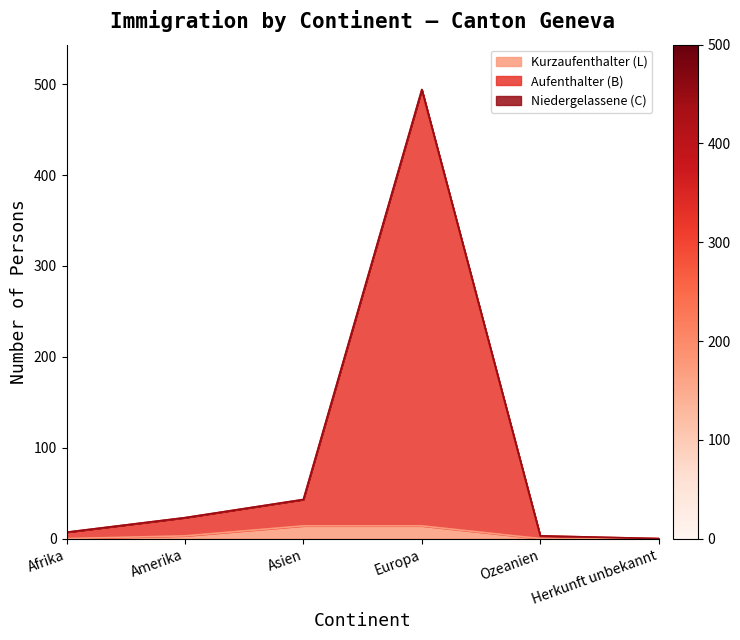

Which series has the largest total across all categories?

Aufenthalter (B)